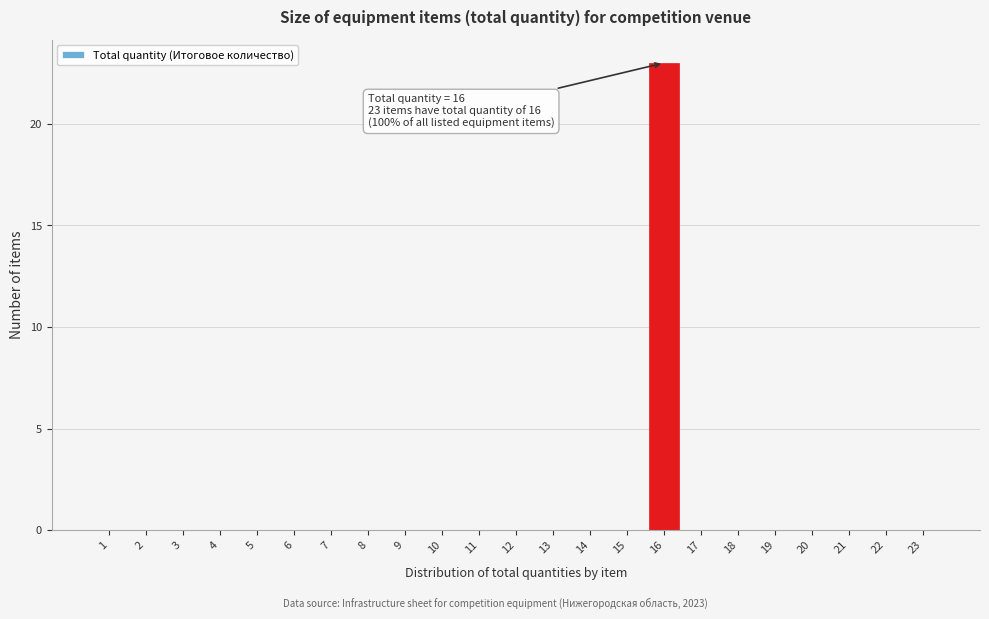

Reading left to right, transcribe all the data shown in this chart.

1=0	2=0	3=0	4=0	5=0	6=0	7=0	8=0	9=0	10=0	11=0	12=0	13=0	14=0	15=0	16=23	17=0	18=0	19=0	20=0	21=0	22=0	23=0